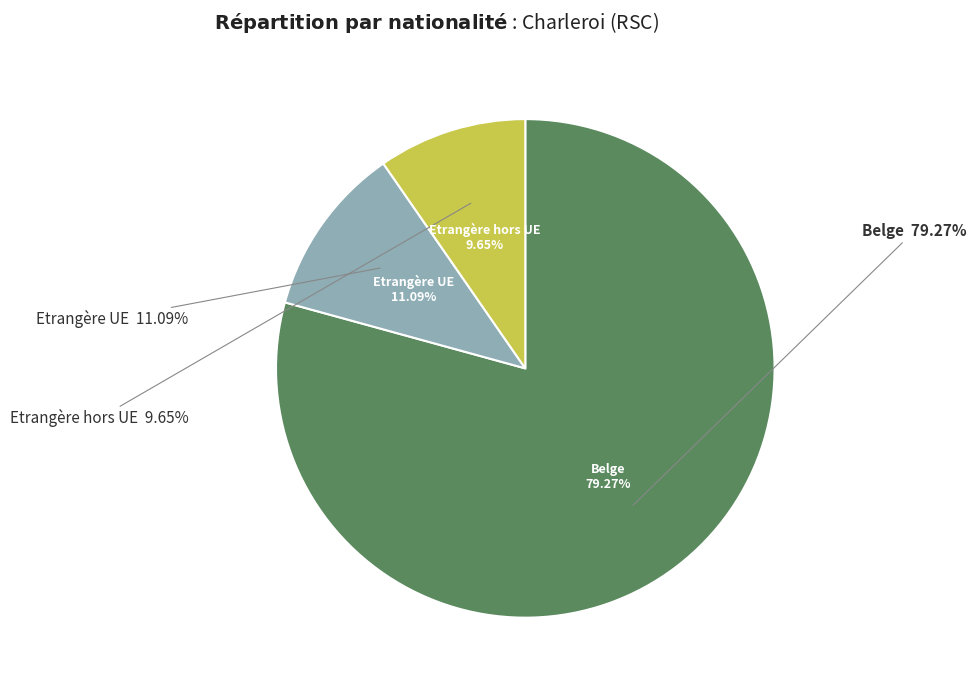

Is it true that Etrangère hors UE is 1% of the pie?

False